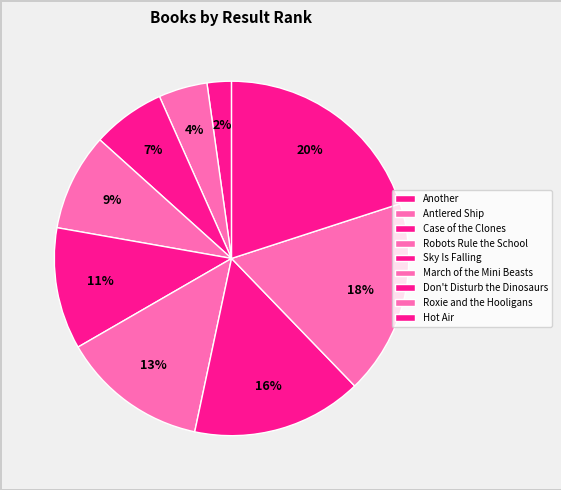

Count the number of slices in the pie.

9